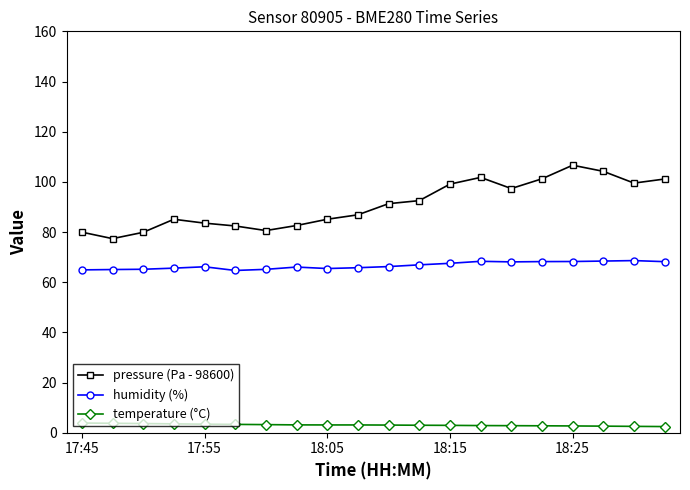

Which series has the widest spread of values?

pressure (Pa - 98600)